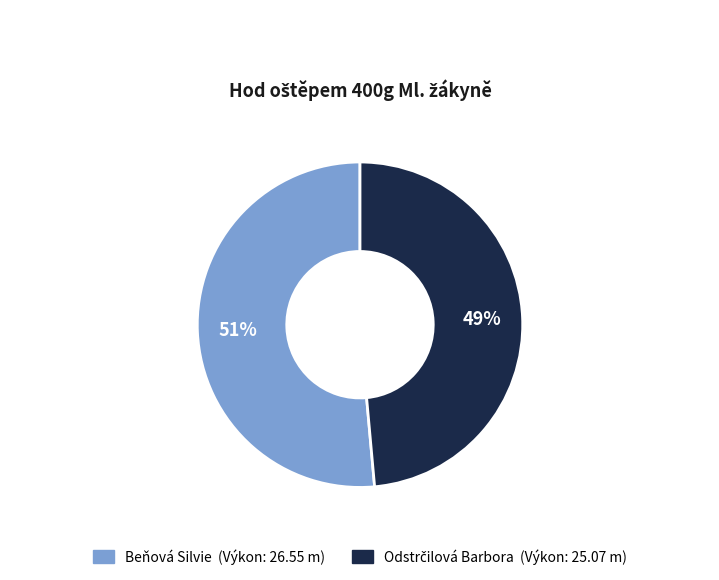

To the nearest percent, what portion does Beňová Silvie represent?

51%